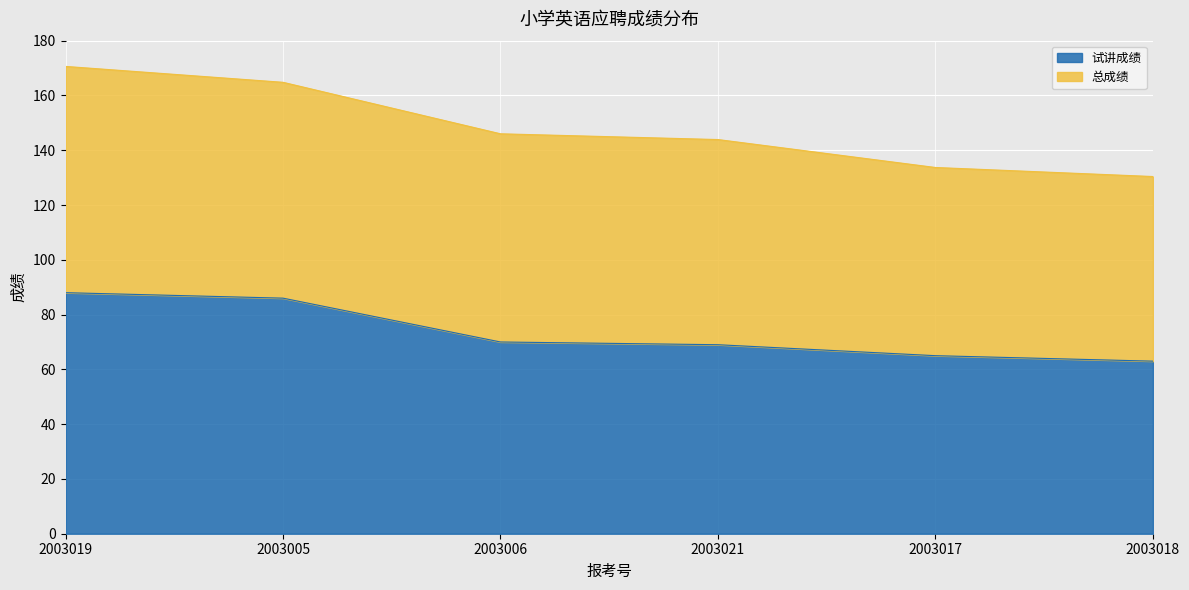

Rank the categories by value from highest to lowest.

2003019, 2003005, 2003006, 2003021, 2003017, 2003018